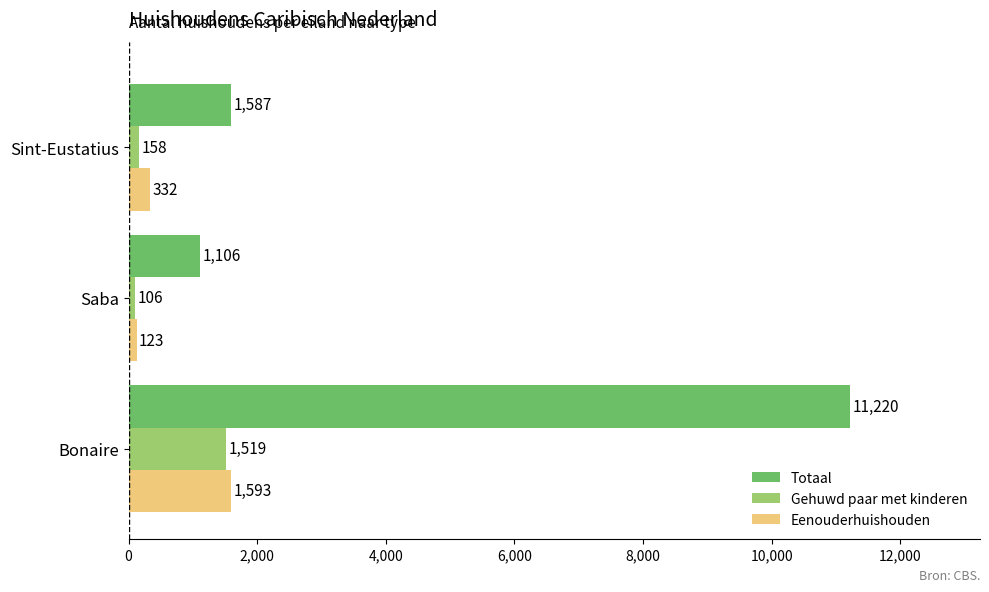

Which series has the widest spread of values?

Totaal